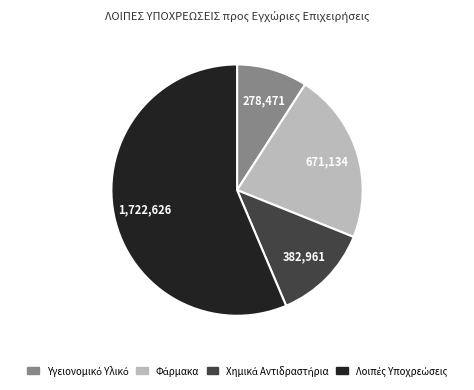

Does any single category account for the majority?

Yes